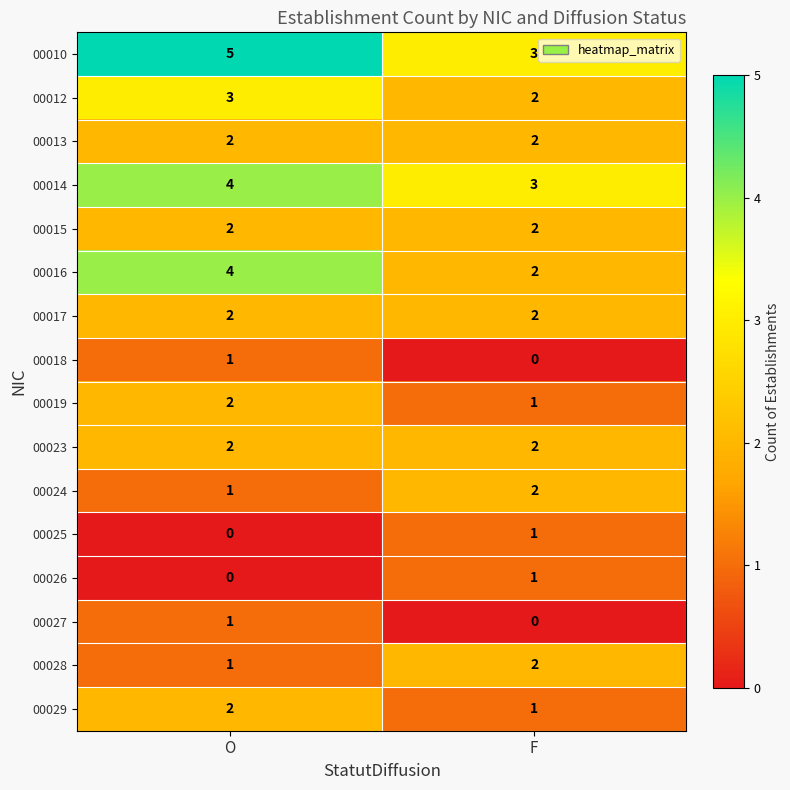

Rank the categories by 00025 value from lowest to highest.

O, F